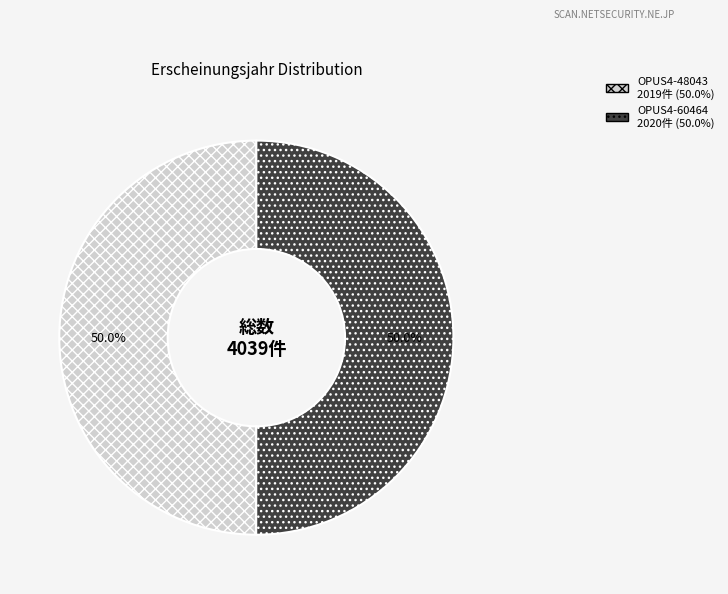

Count the number of slices in the pie.

2